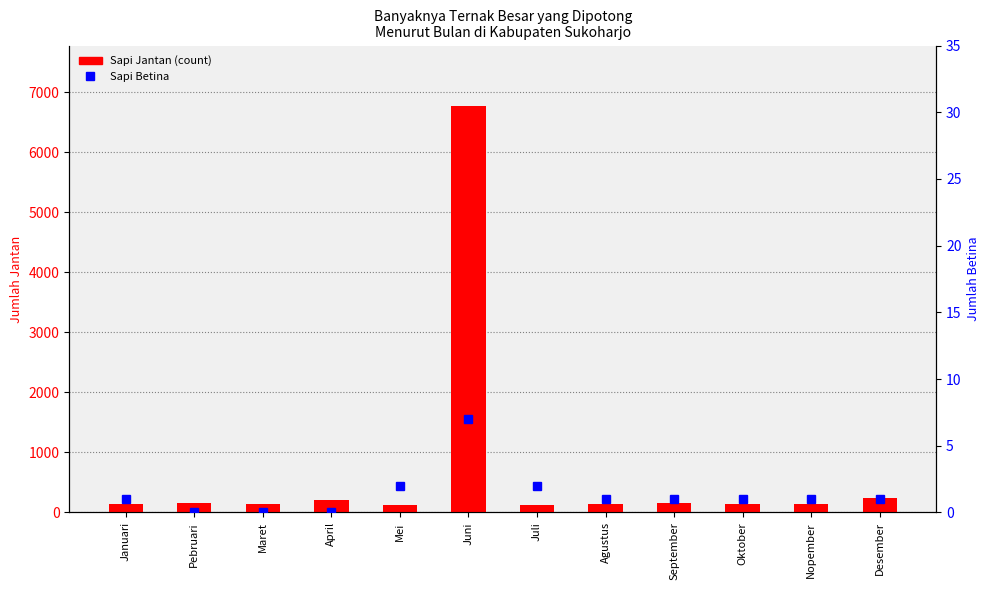

What is the difference between the second highest and second lowest values in the Sapi Jantan (count) series?

103